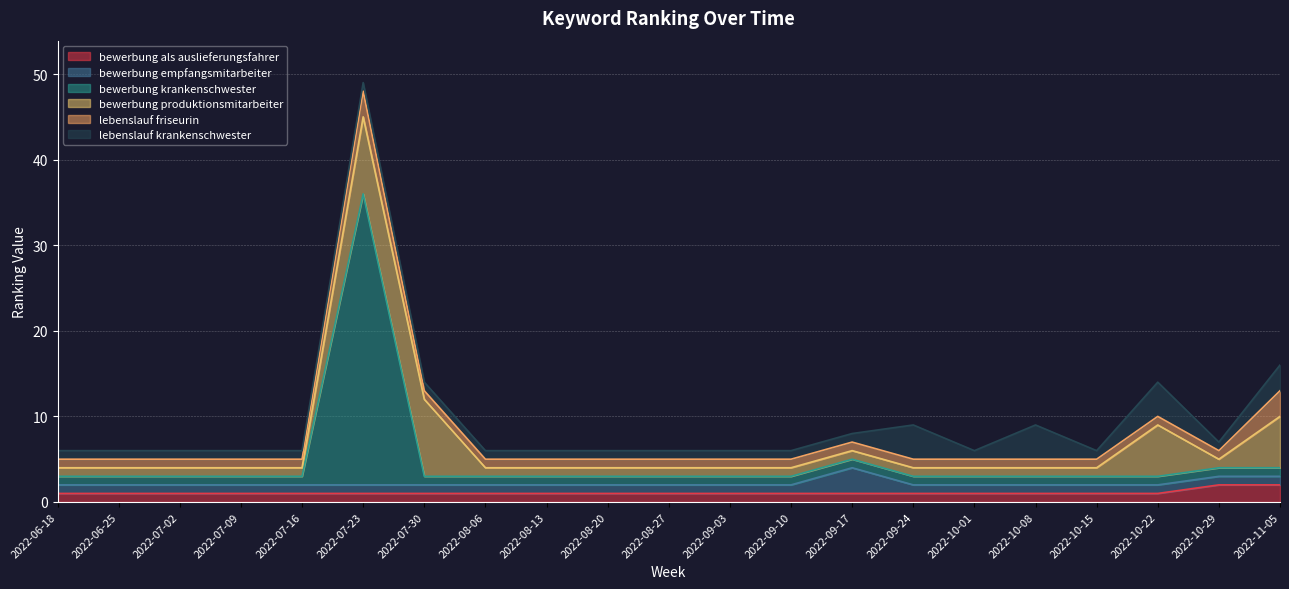

What is the average value of the lebenslauf friseurin series?

1